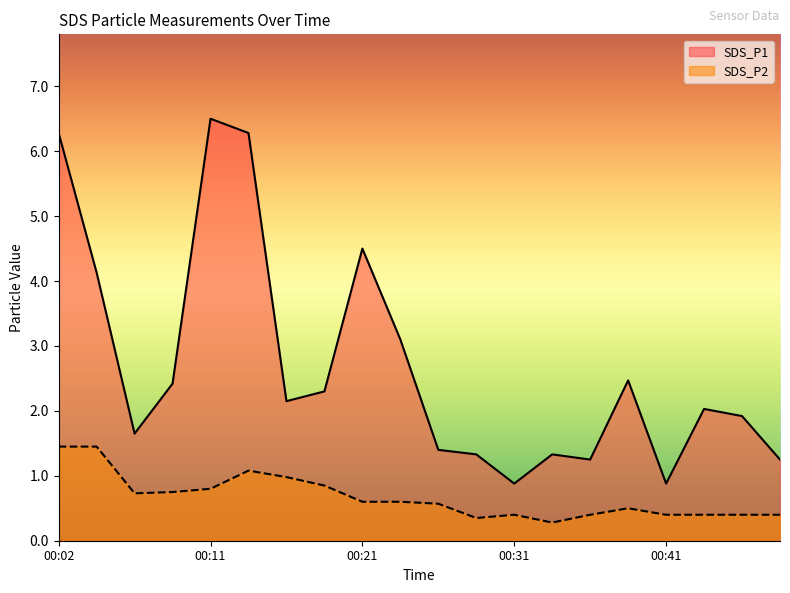

Where is the first local maximum for SDS_P2?

00:14